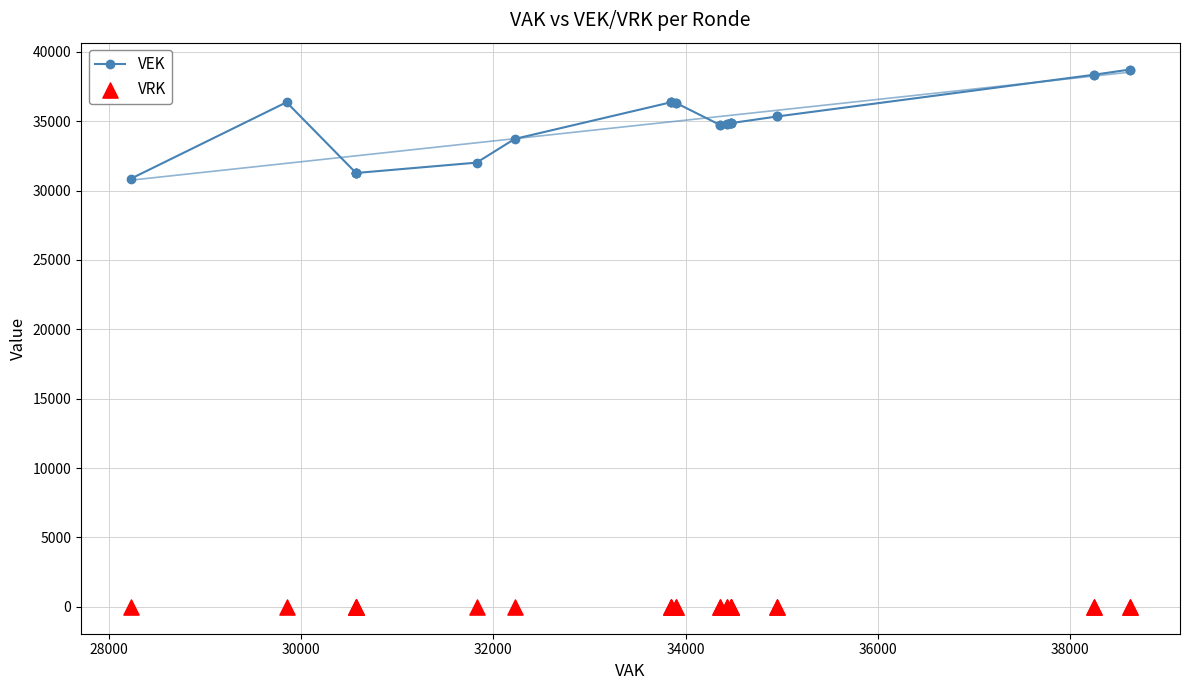

Which series reaches the maximum Y coordinate?

VEK